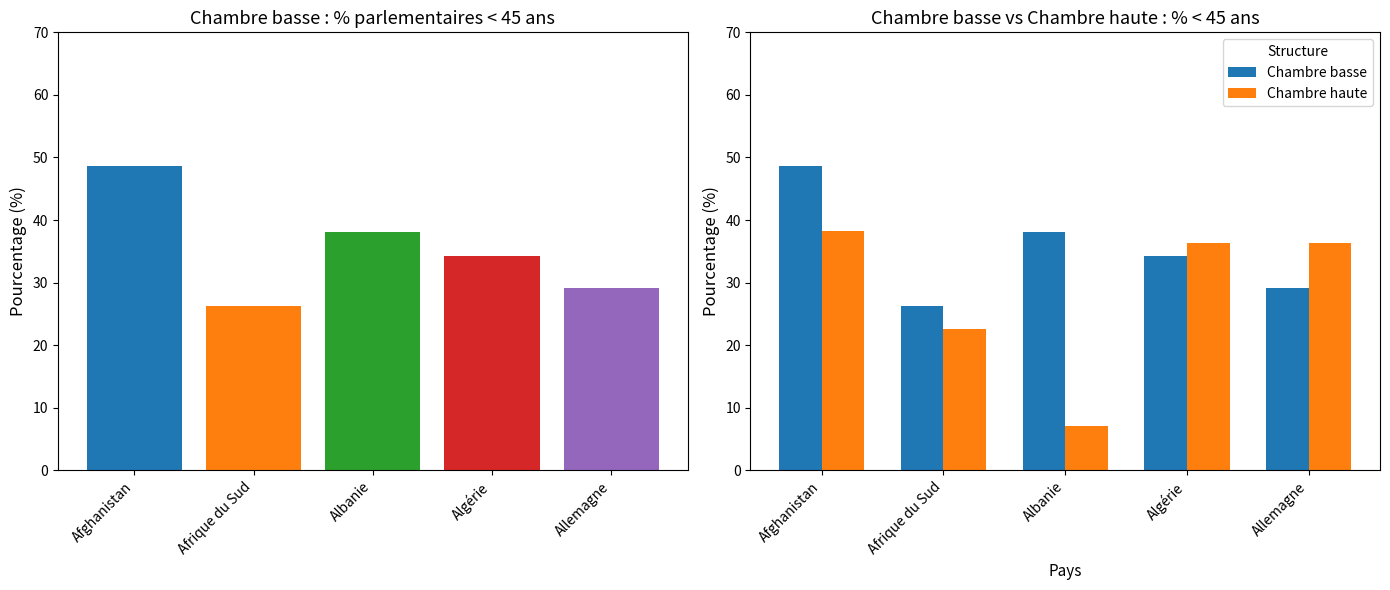

What is the sum of all Chambre basse values?

176.5